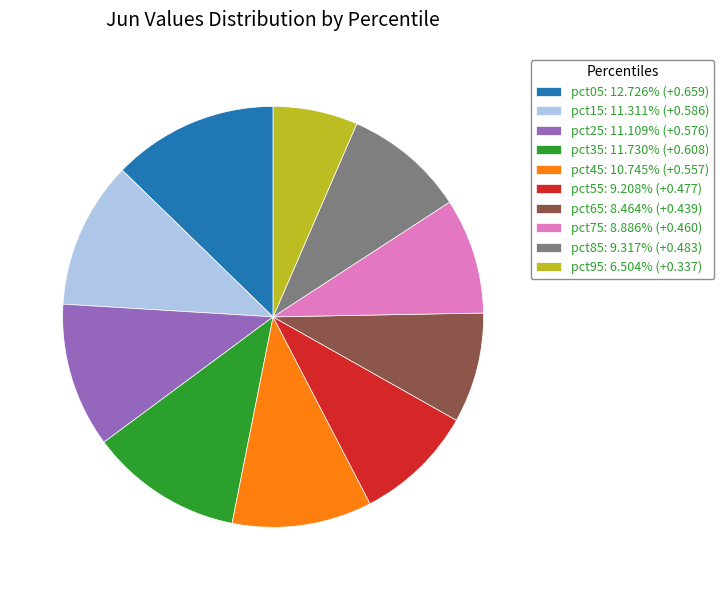

How many segments does this pie chart have?

10